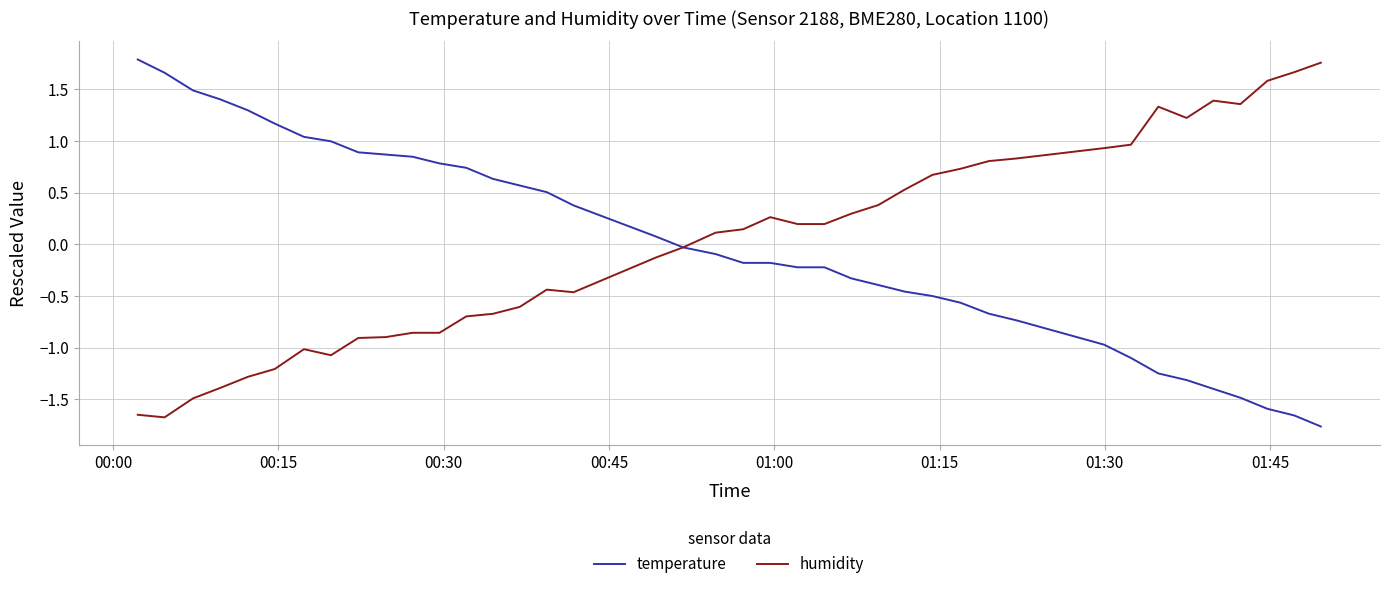

How many times do humidity and temperature cross each other?

1